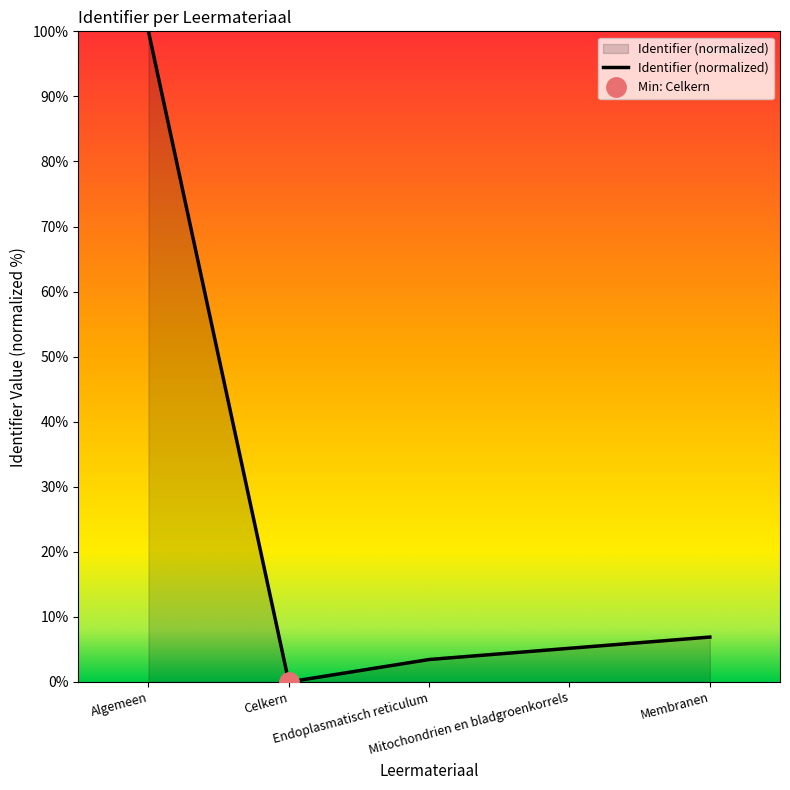

What position from the left is Celkern?

2